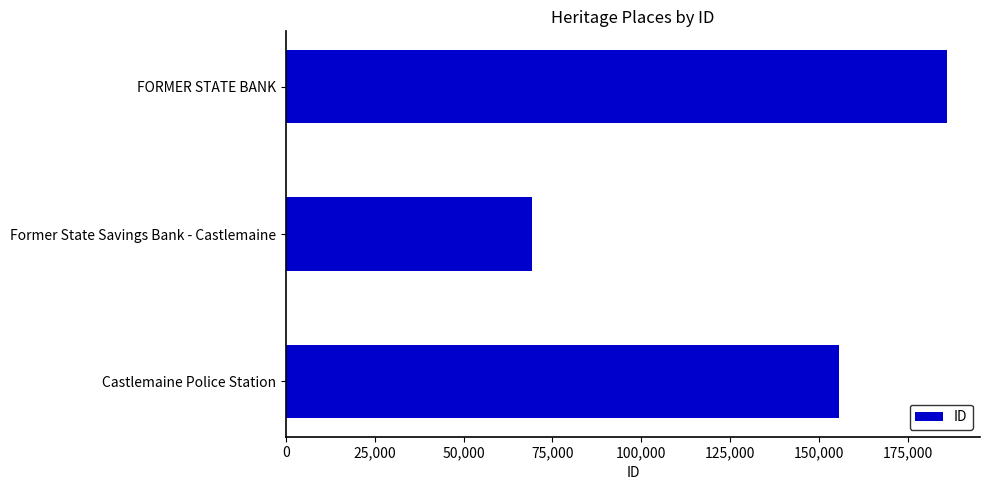

What is the value of the 3rd bar from the top?

155469